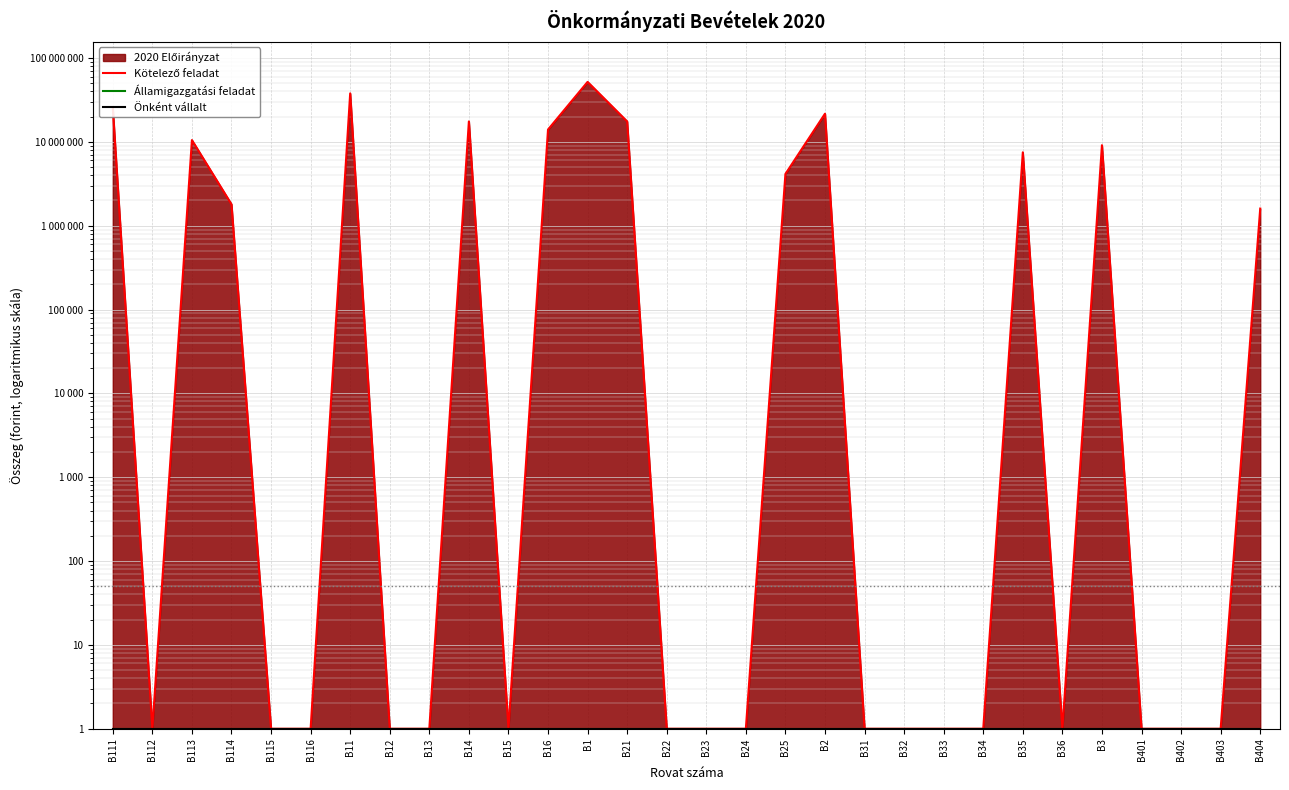

True or false: Önként vállalt and Államigazgatási feladat intersect in this chart.

False